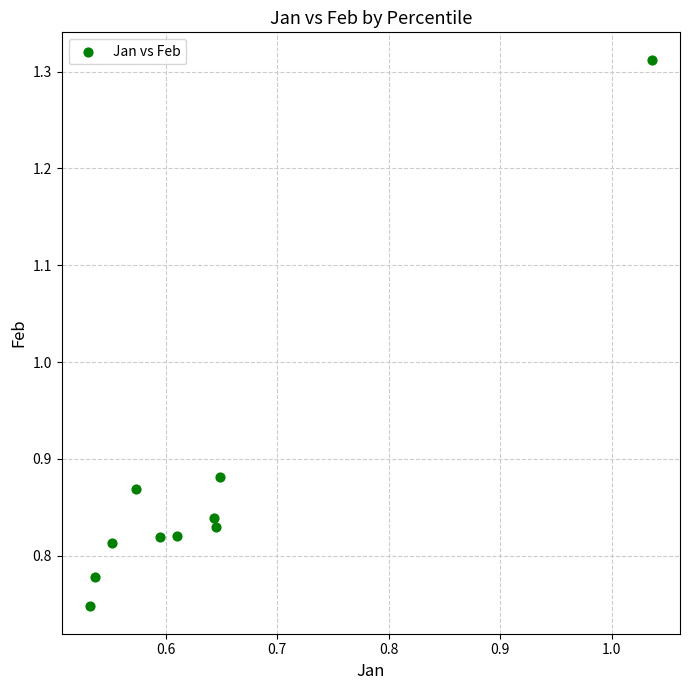

What is the range of X values (max minus min)?

0.5